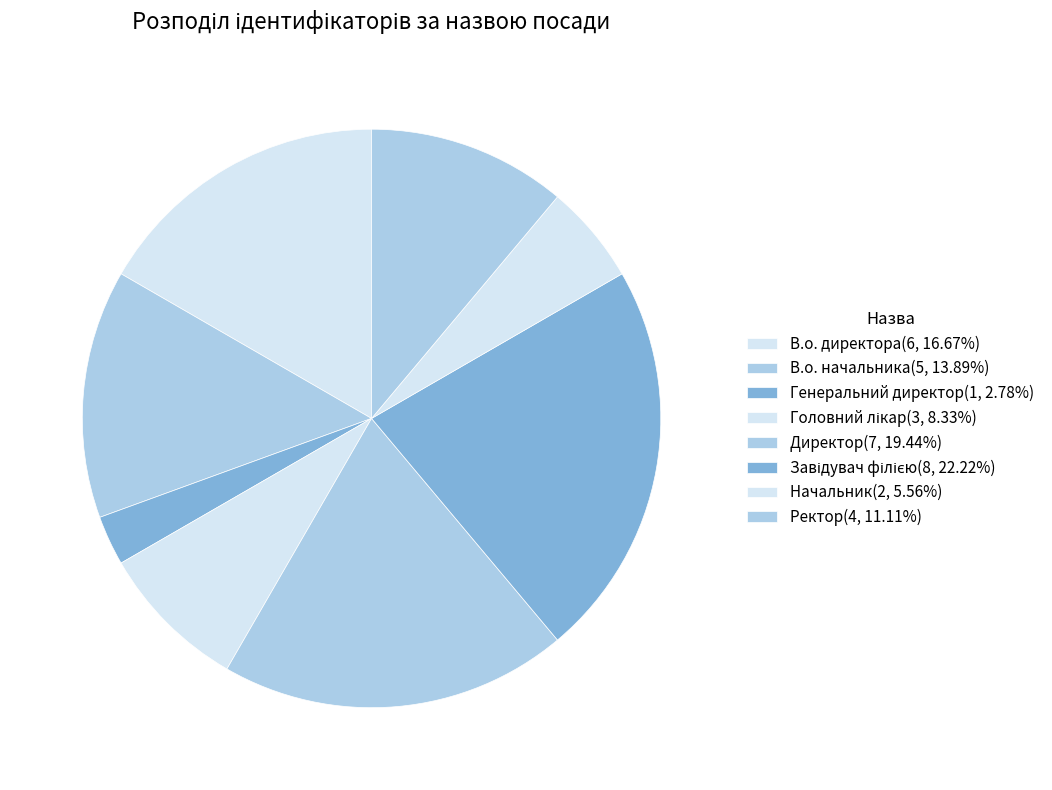

Count the number of slices in the pie.

8